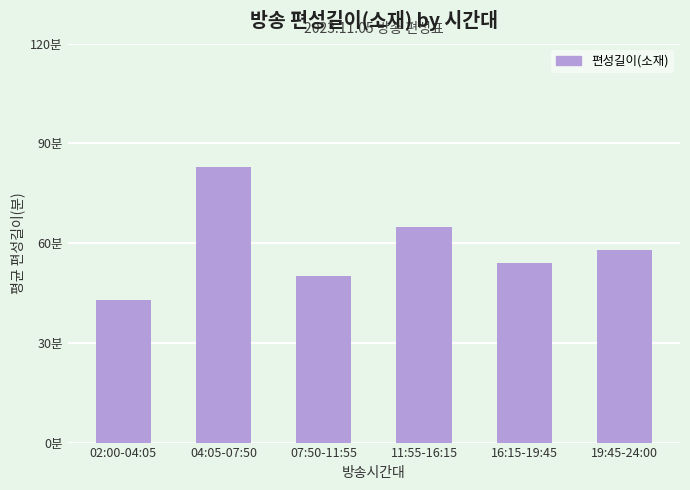

Does the chart contain any negative values?

No